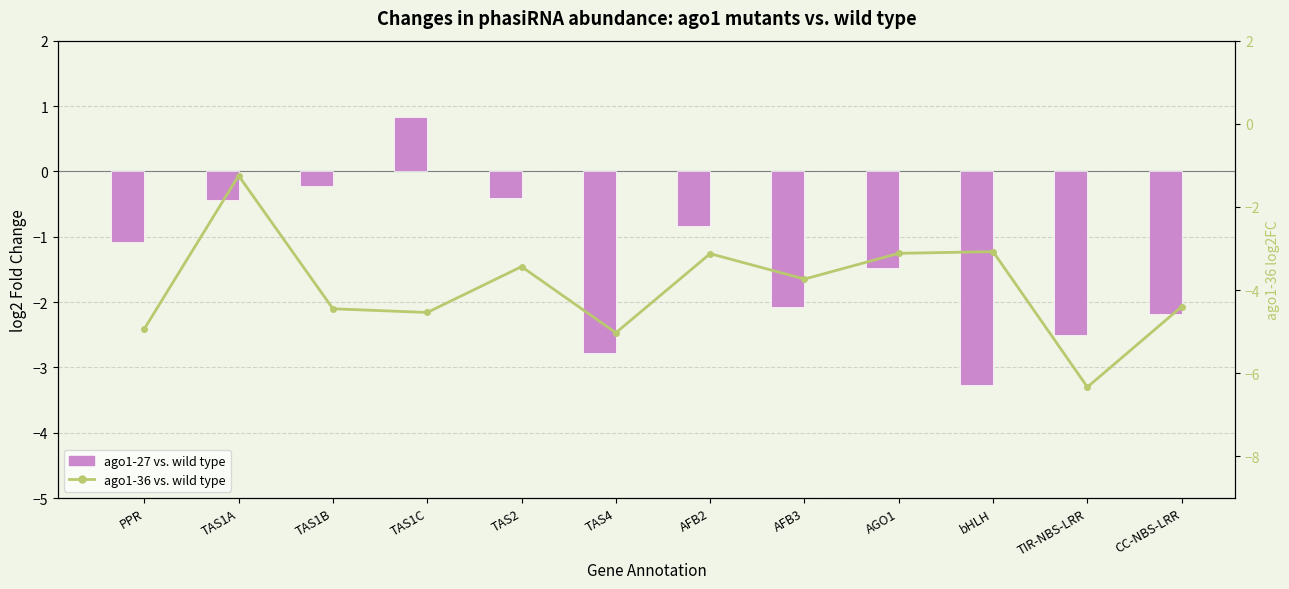

The value of ago1-36 vs. wild type at TAS1A is -1.2. True or false?

True